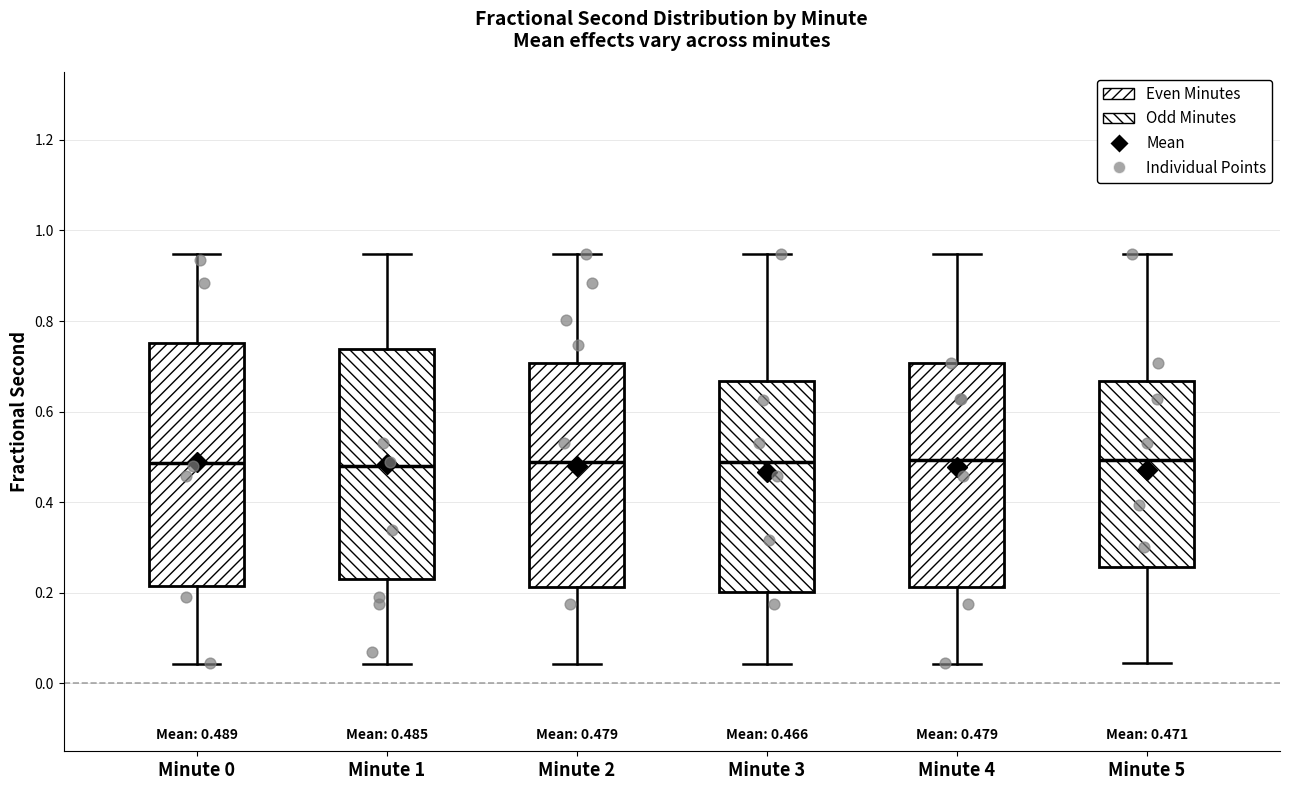

Which box is the tallest, from its lower edge to its upper edge?

Minute 0